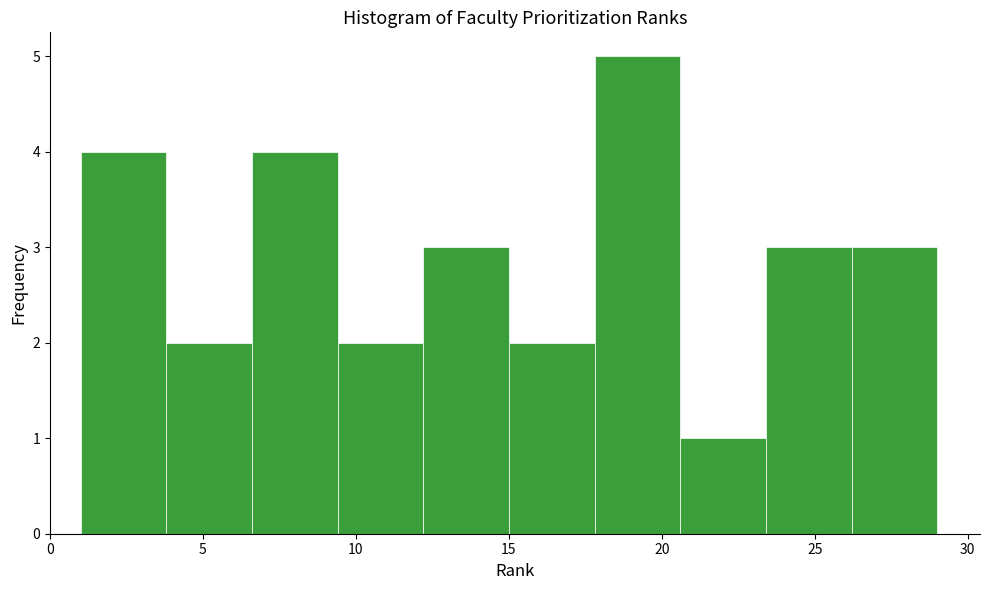

Reading left to right, transcribe this chart: for each bar, give the range it covers on the x-axis and its height. Neither the bar edges nor the heights are printed on the chart, so give them approximately, as read against the axes.

1.0 to 3.8: 4
3.8 to 6.6: 2
6.6 to 9.4: 4
9.4 to 12.2: 2
12.2 to 15.0: 3
15.0 to 17.8: 2
17.8 to 20.6: 5
20.6 to 23.4: 1
23.4 to 26.2: 3
26.2 to 29.0: 3